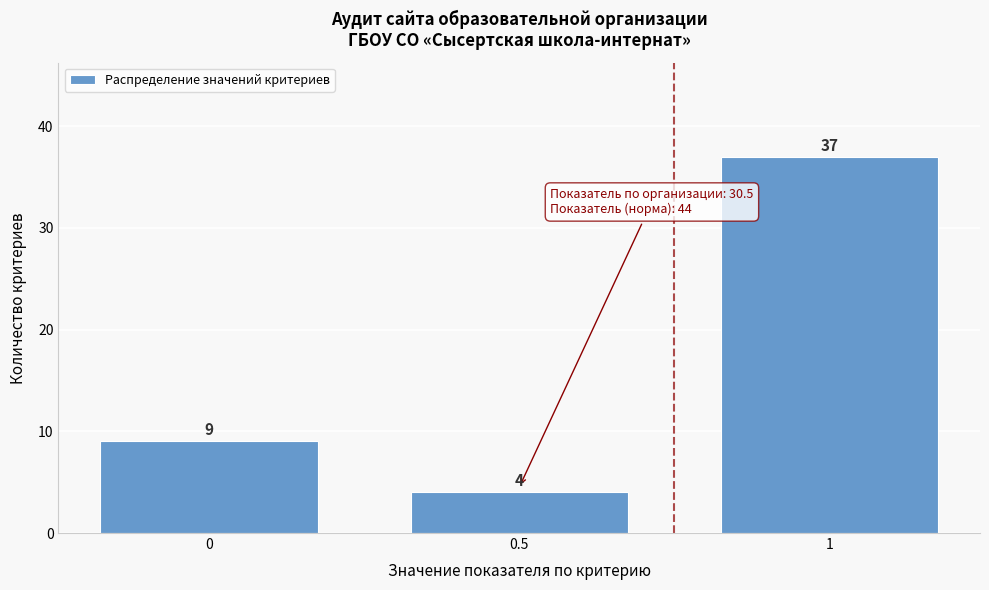

Reading left to right, list all the values displayed in this chart.

0=9	0.5=4	1=37